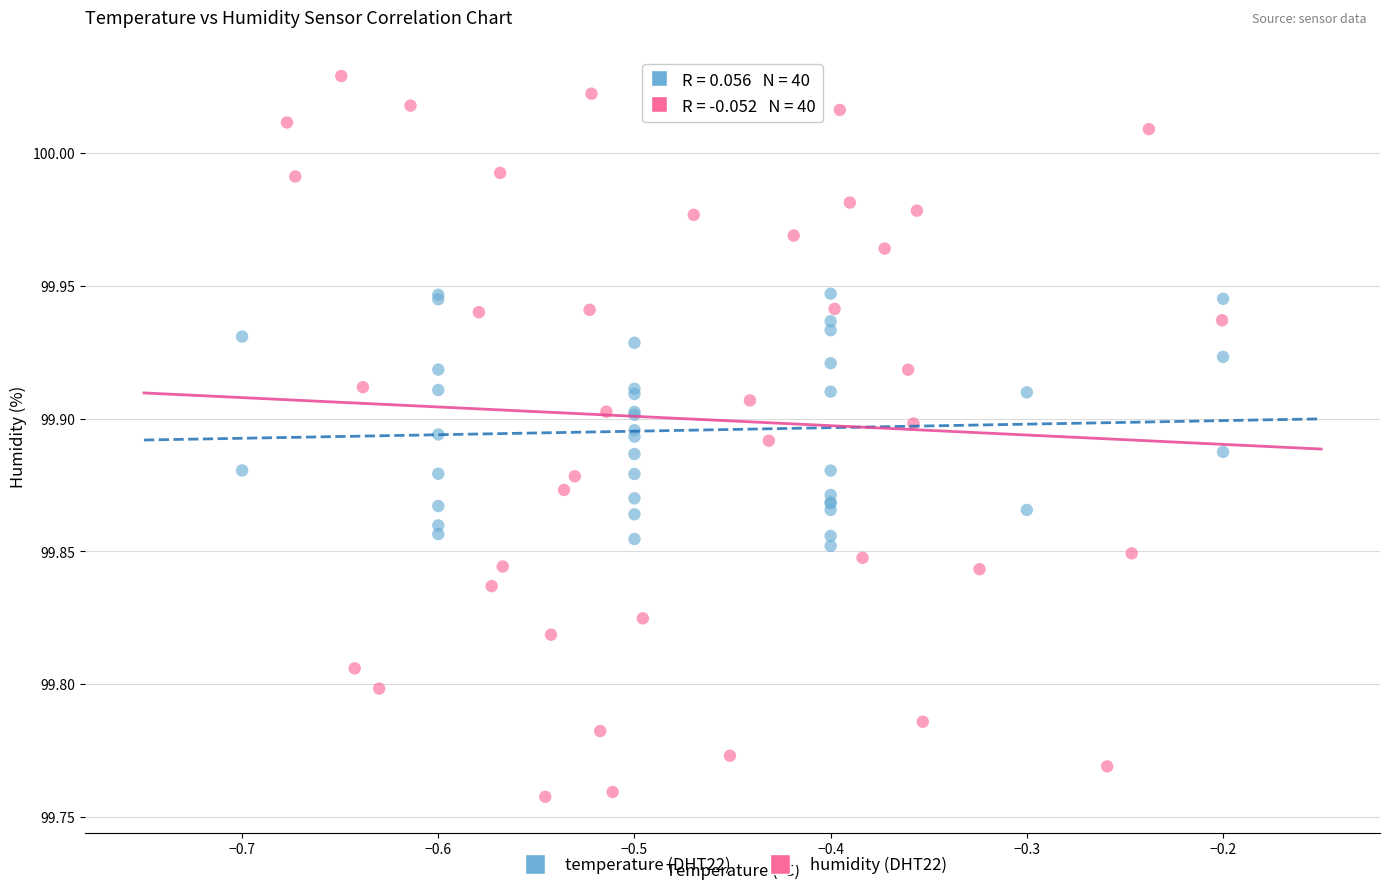

Which series has the widest spread of Y values?

humidity (DHT22)